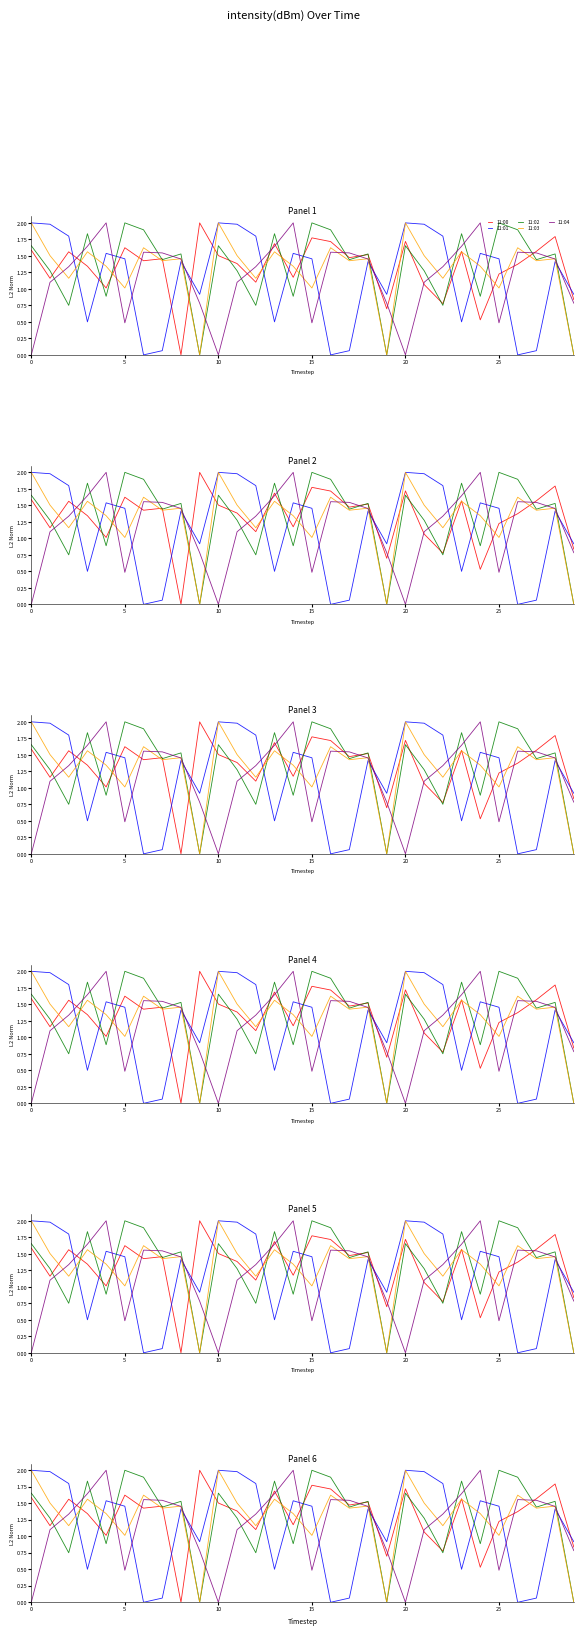

How many lines are shown in the chart?

5